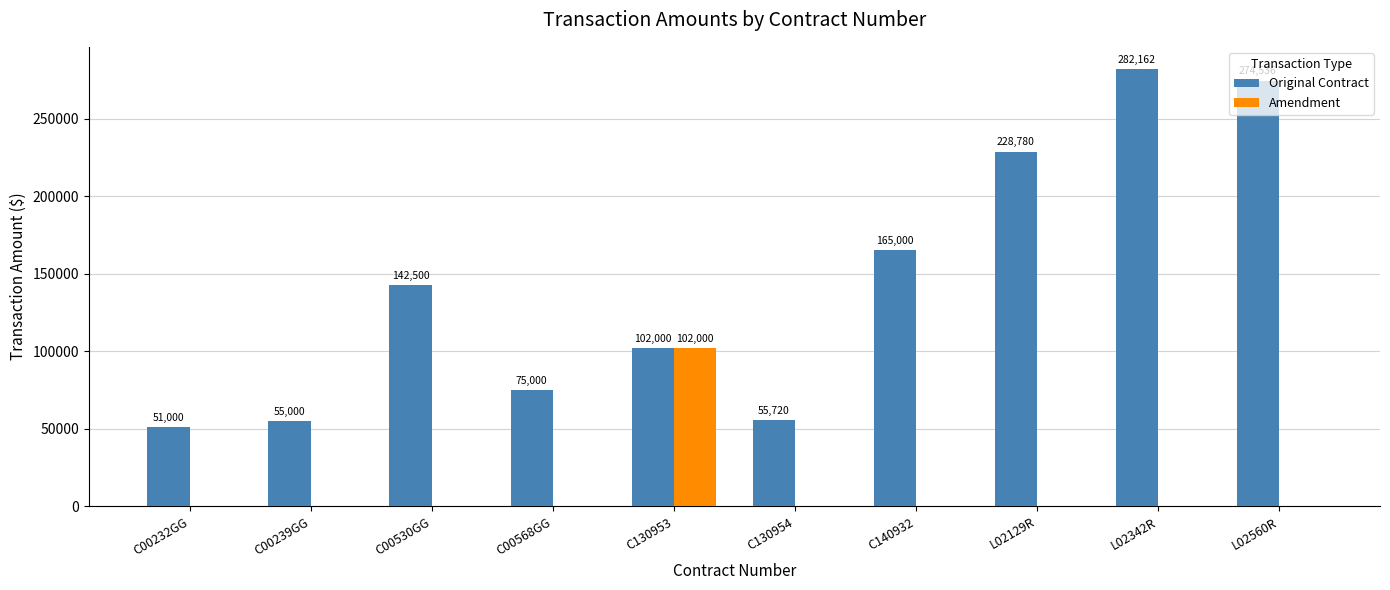

Is it true that Amendment equals 0 at C00232GG?

True